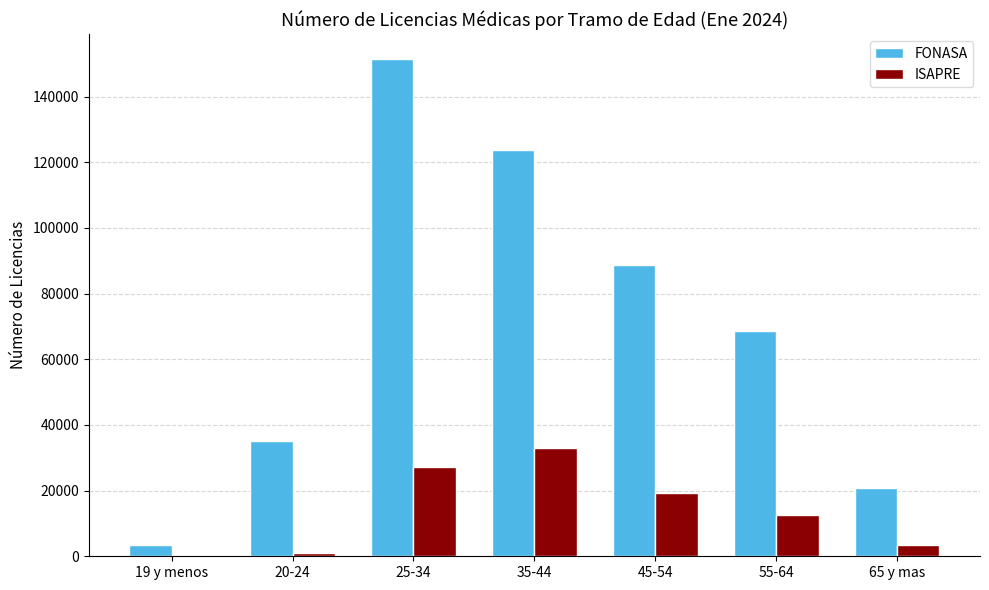

Reading left to right, transcribe all the data shown in this chart.

FONASA: 19 y menos=3439	20-24=35031	25-34=151415	35-44=123687	45-54=88837	55-64=68687	65 y mas=20895
ISAPRE: 19 y menos=20	20-24=904	25-34=27241	35-44=32945	45-54=19308	55-64=12422	65 y mas=3312